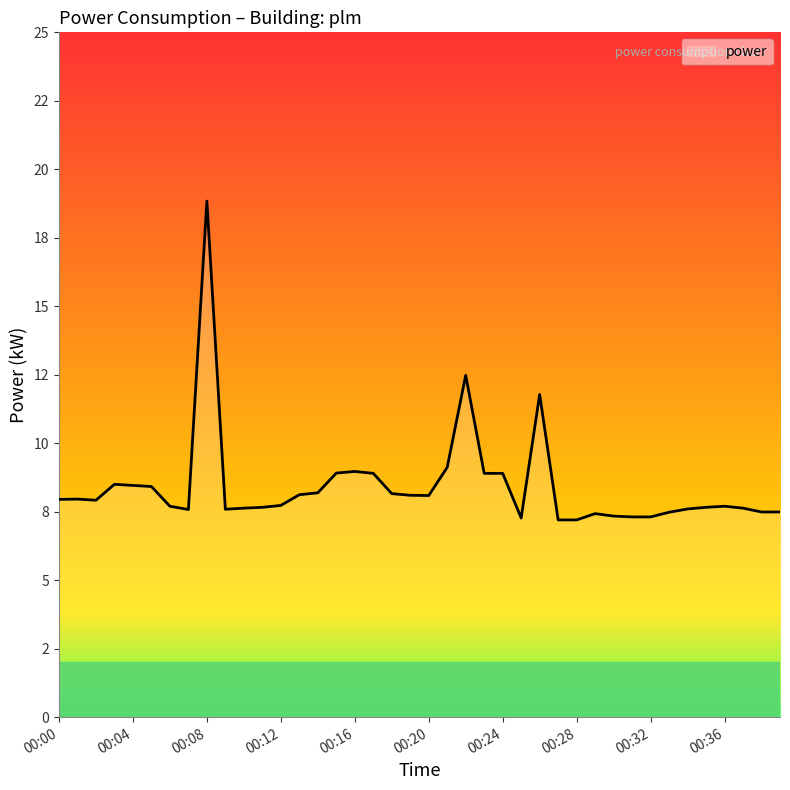

At which category does the data reach its first local peak?

00:01